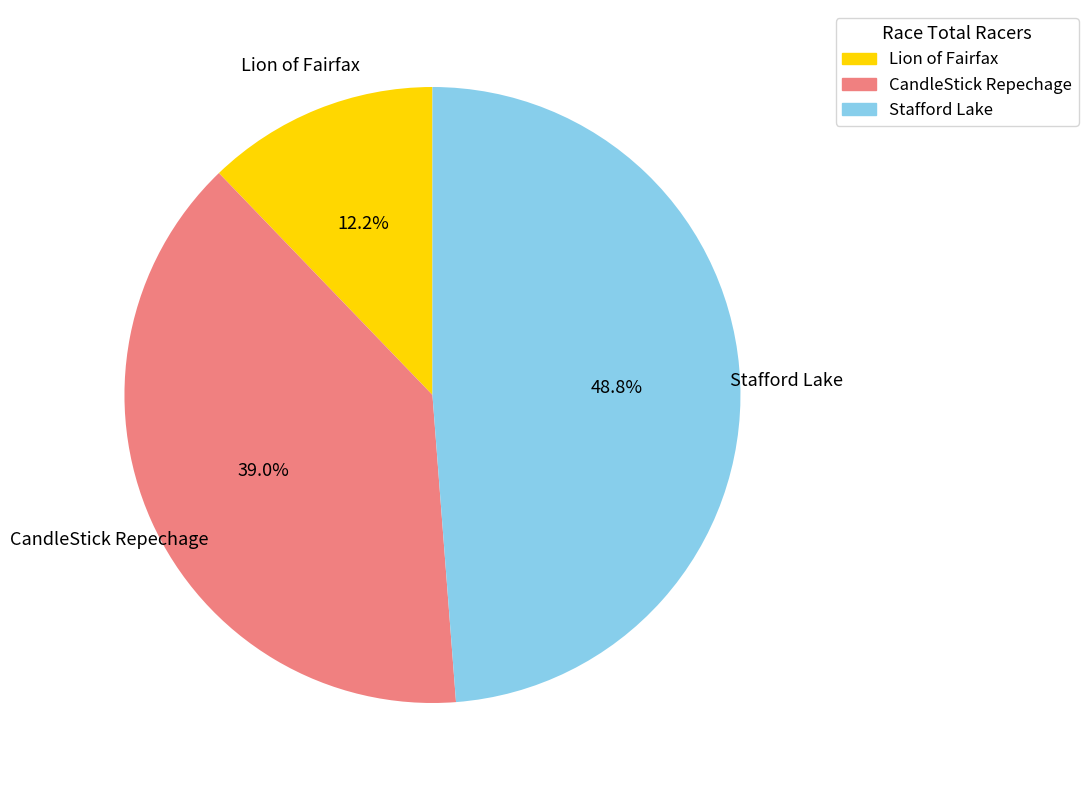

Does any single category account for the majority?

No